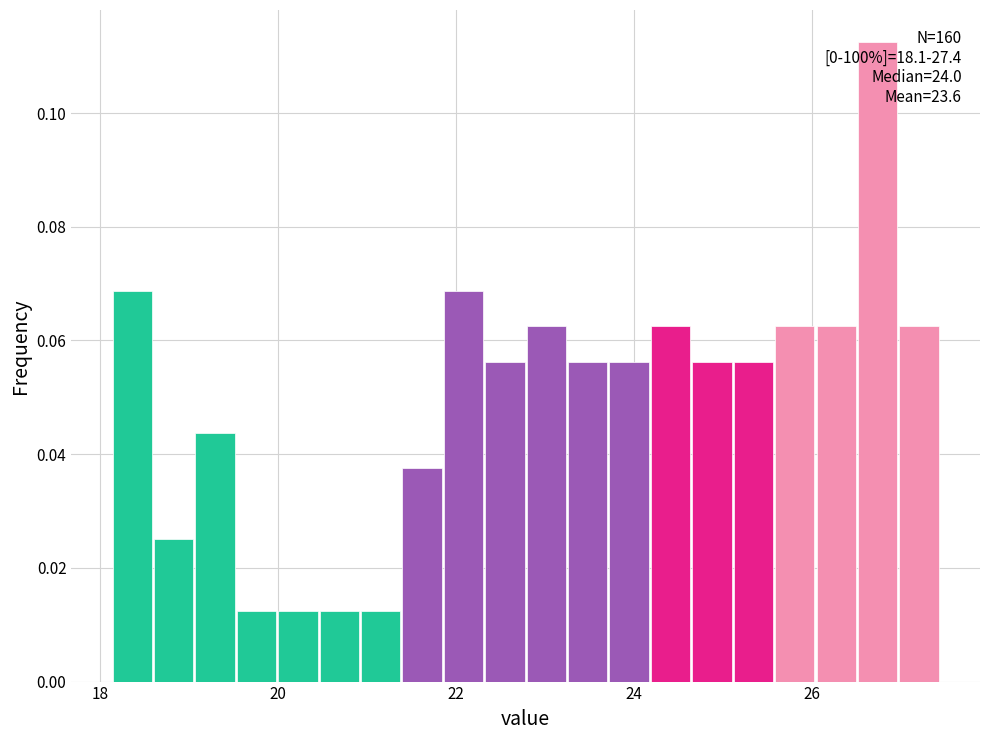

Around what value on the x-axis is the tallest bar? Give the approximate position of its centre, as read against the axis.

26.8